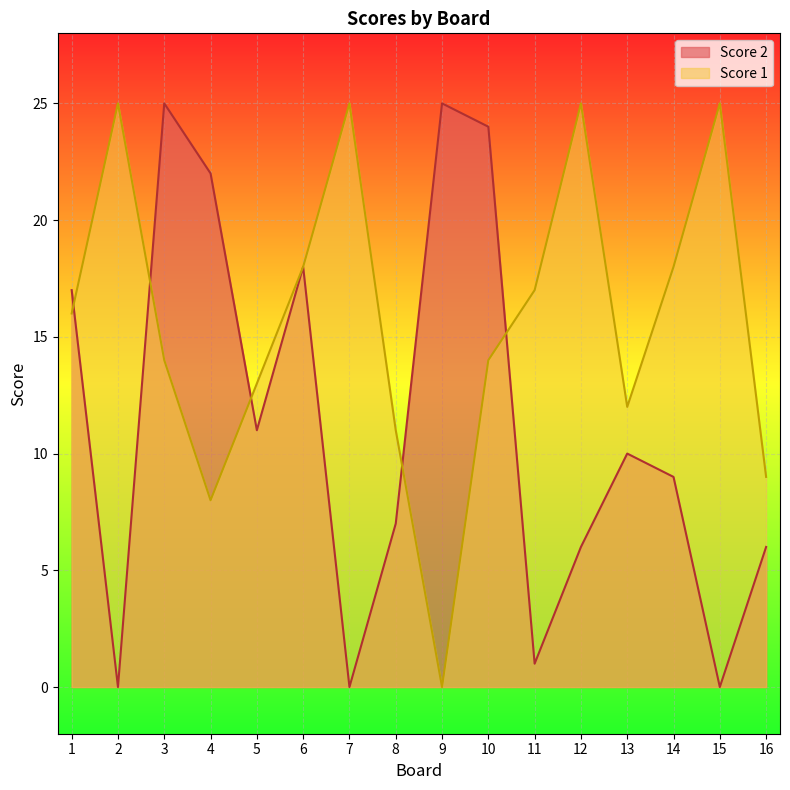

Rank the series at 8 from lowest to highest value.

Score 2, Score 1